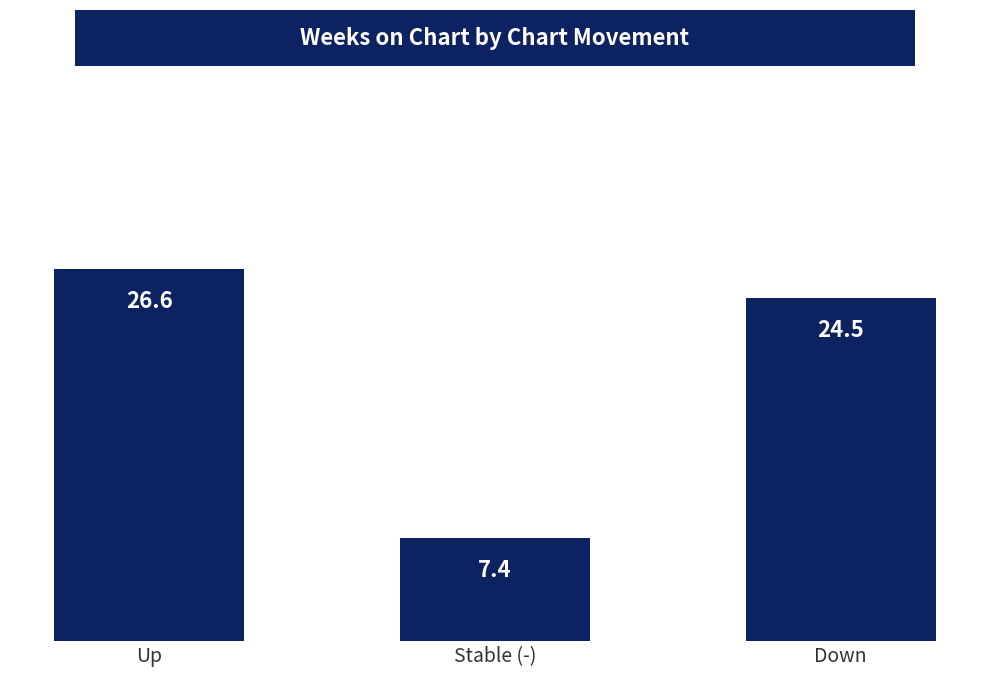

What is the approximate value at Up?

26.6